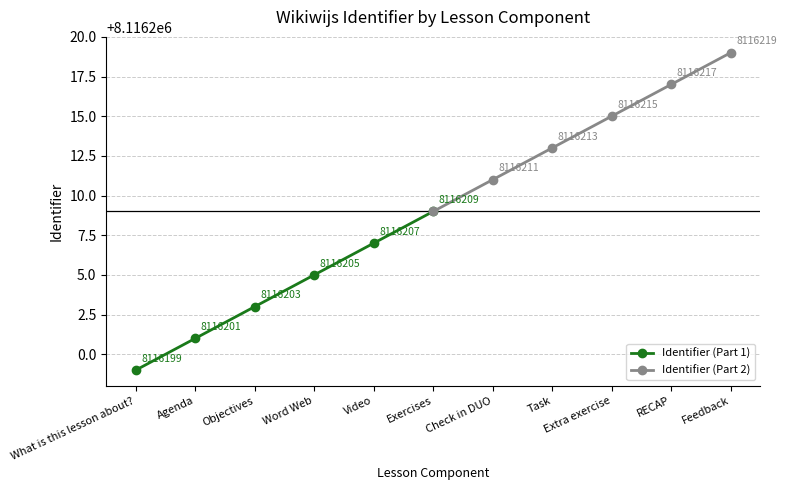

What is the average value of the Identifier (Part 2) series?

8116214